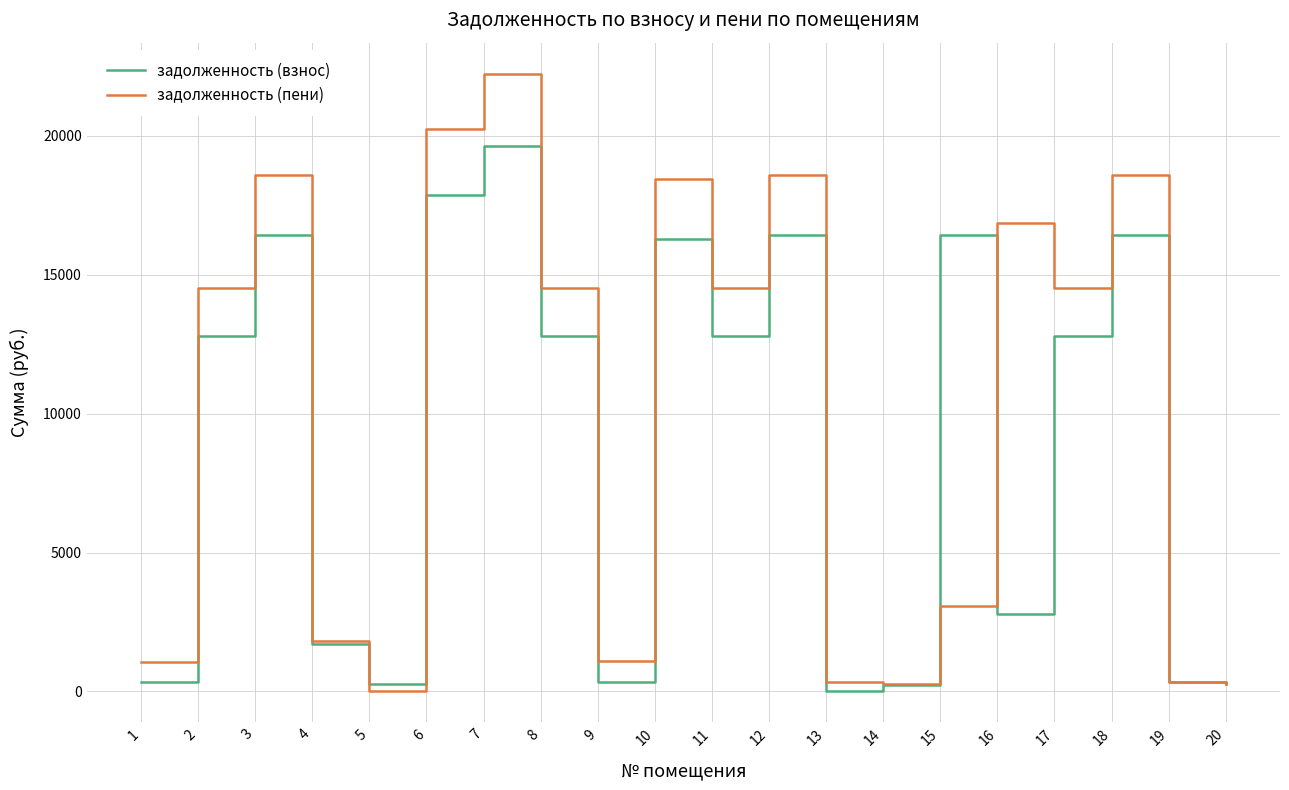

In задолженность (пени), how many points are higher than both neighbors (excluding endpoints)?

6